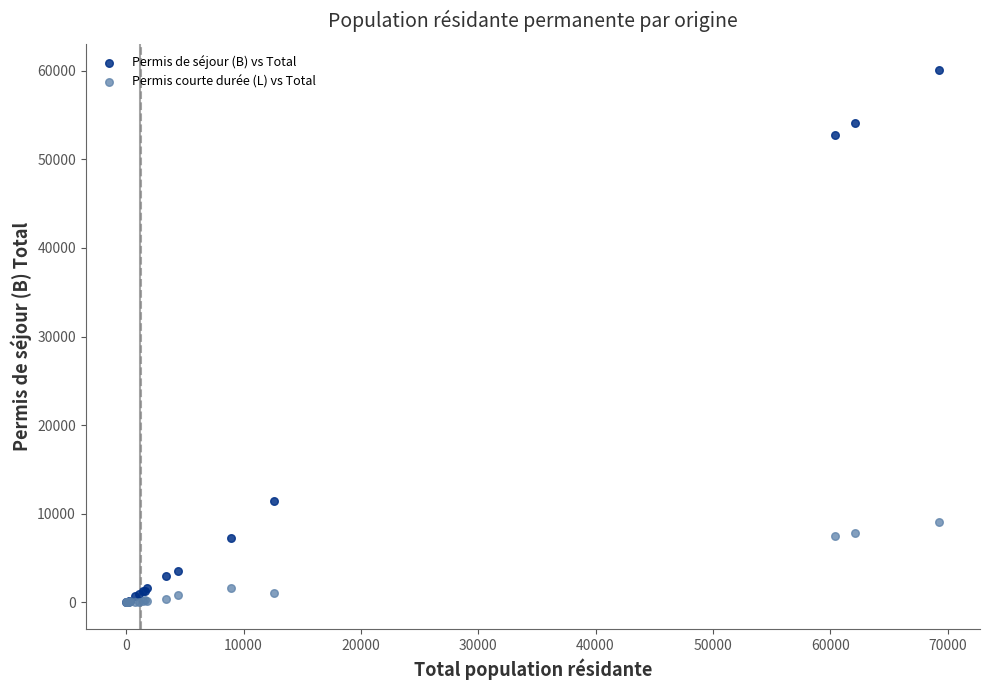

Which series has the largest Y range (max minus min)?

Permis de séjour (B) vs Total